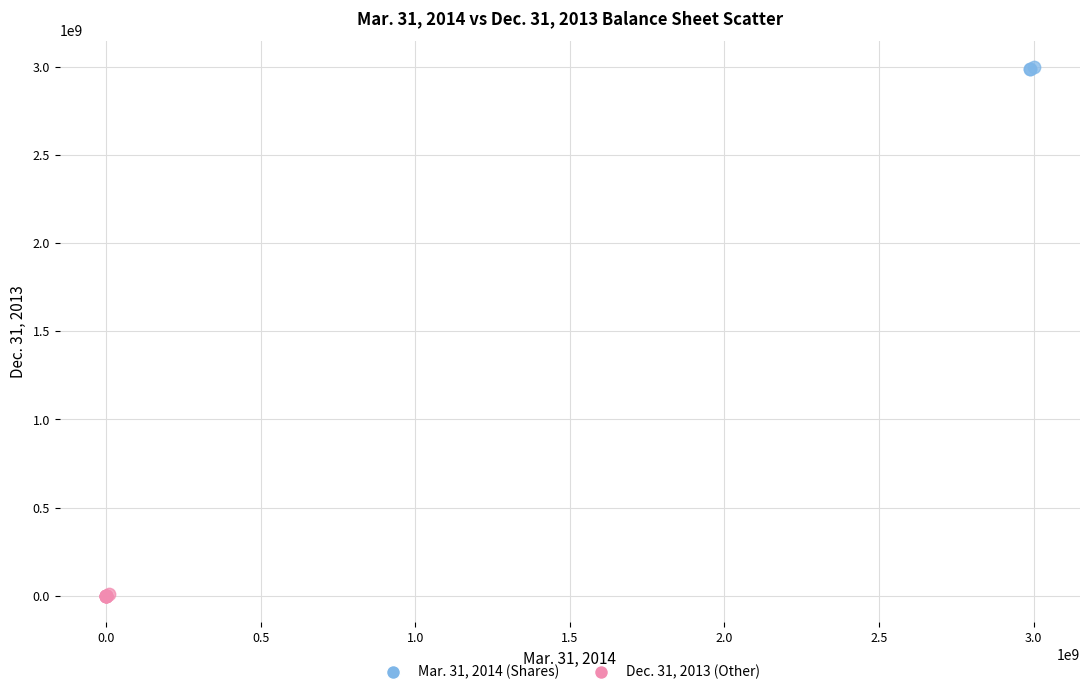

What are all the series names shown in the legend?

Mar. 31, 2014 (Shares), Dec. 31, 2013 (Other)